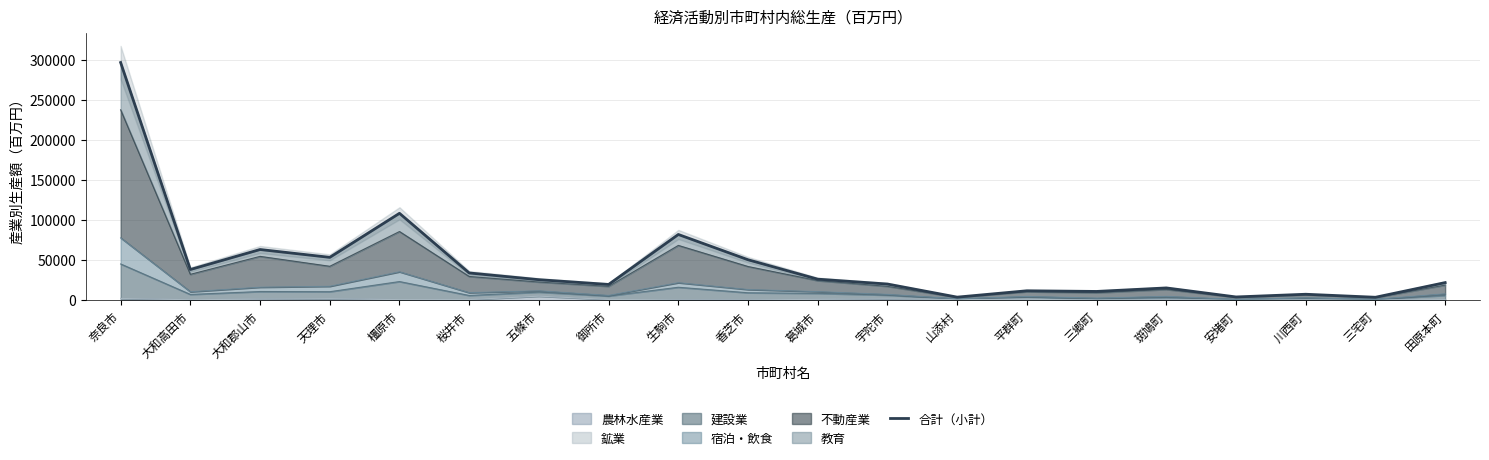

Reading right to left, extract all data points from this chart.

21834	3528	7287	3913	15193	10804	11624	3684	20049	26133	50394	81972	19540	25483	33891	108424	53396	63182	38185	296788